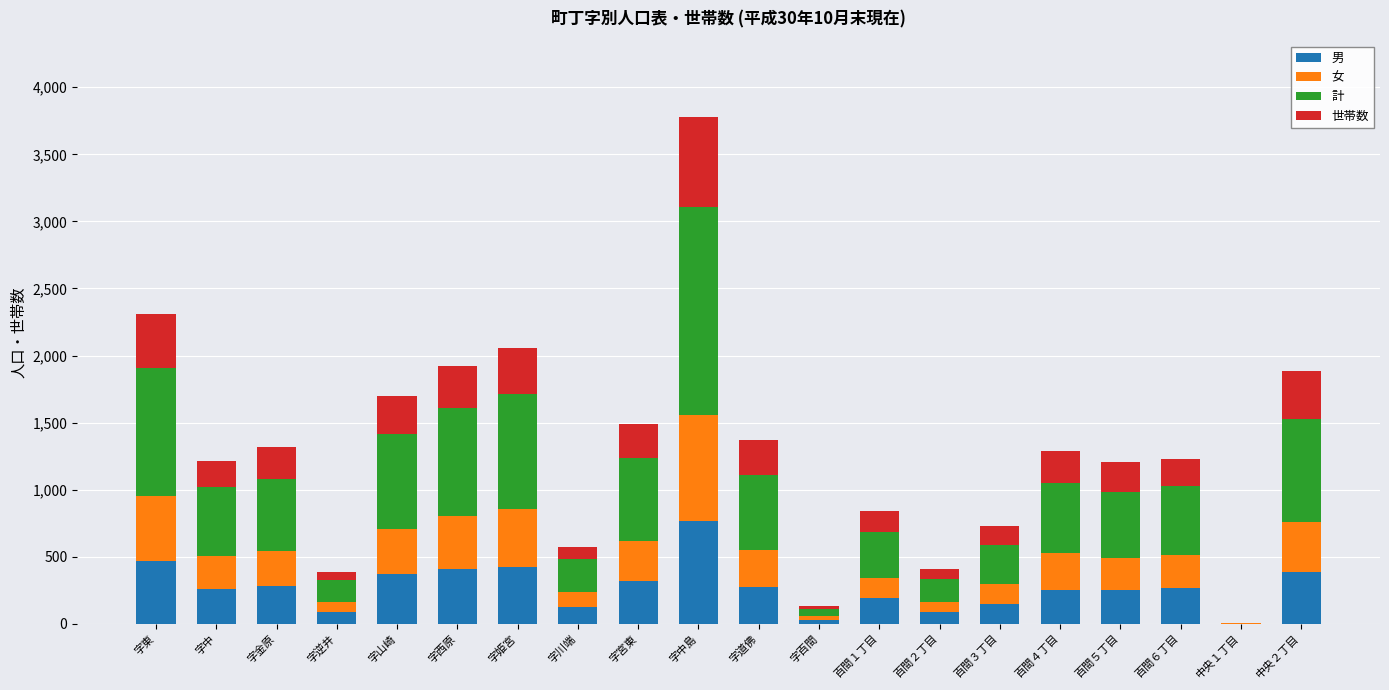

At which category is the sum across all series the highest?

字中島